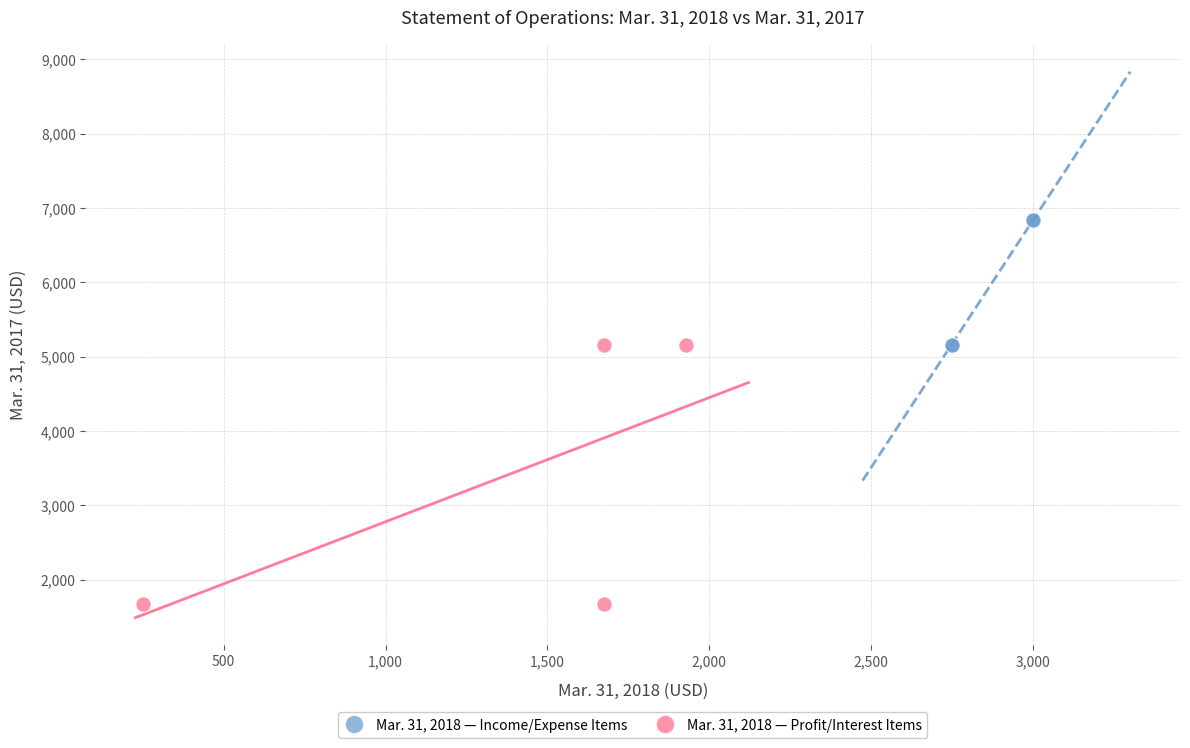

Which series reaches the maximum Y coordinate?

Mar. 31, 2018 — Income/Expense Items